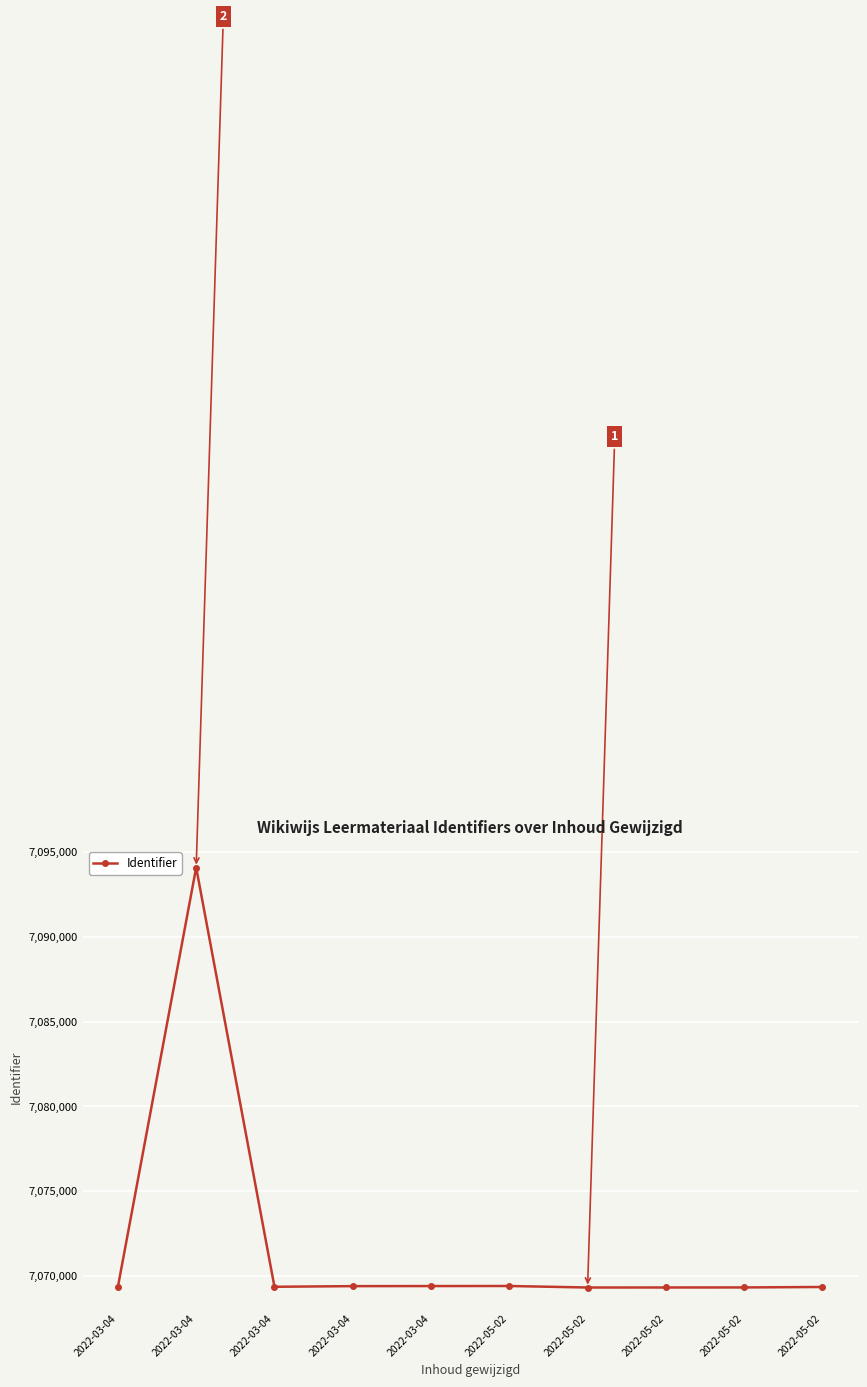

What is the difference between the maximum and minimum values?

24775